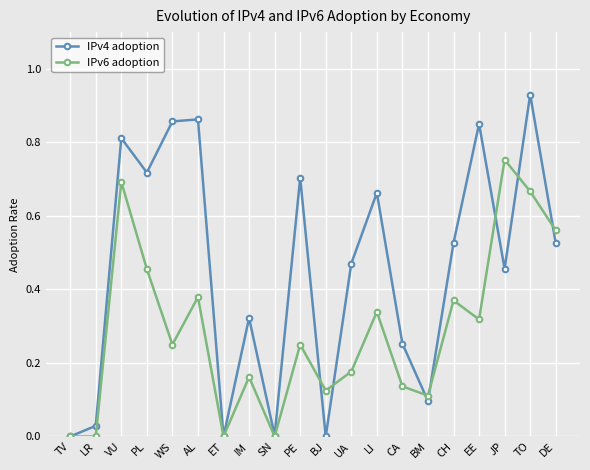

What position from the left is BM?

15